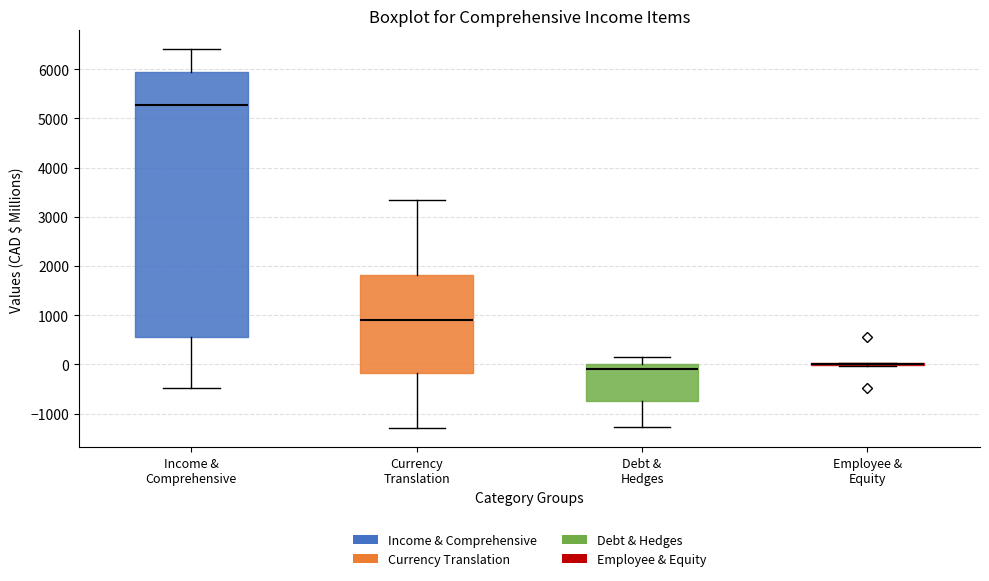

Reading left to right, read every box against the y-axis: the position of its median line, the range the box covers, and the ends of its whiskers. The values are not printed on the chart, so give them approximately, as read against the axis.

Income & Comprehensive: median 5300, box 600 to 5900, whiskers -500 to 6400
Currency Translation: median 900, box -200 to 1800, whiskers -1300 to 3300
Debt & Hedges: median -100, box -800 to 0, whiskers -1300 to 100
Employee & Equity: box collapsed to a line at 0, whiskers 0 to 0